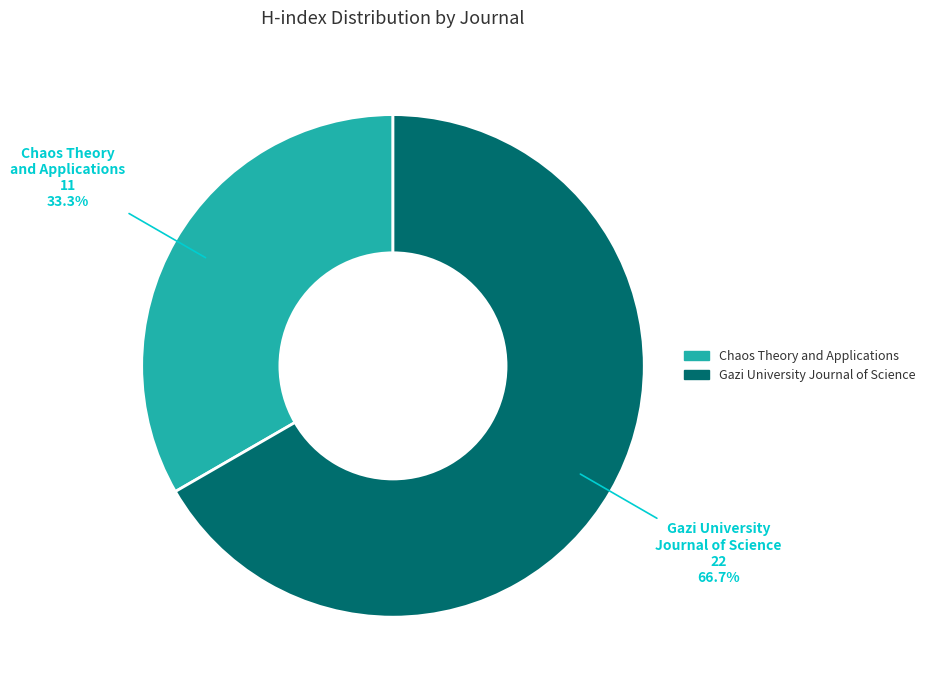

Which has a higher value, Chaos Theory and Applications or Gazi University Journal of Science?

Gazi University Journal of Science